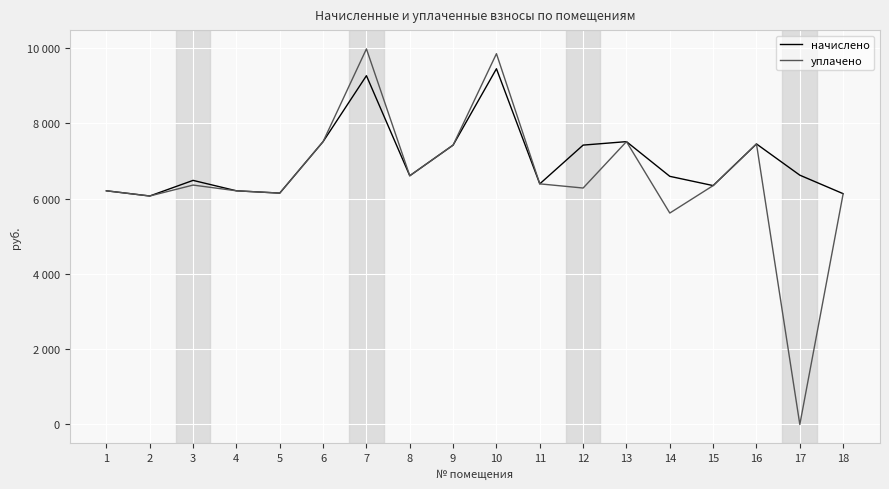

Reading right to left, transcribe all the data shown in this chart.

начислено: 18=6128.6	17=6620.2	16=7449.6	15=6343.7	14=6589.4	13=7511.0	12=7418.9	11=6389.8	10=9446.4	9=7418.9	8=6604.8	7=9262.1	6=7511.0	5=6144.0	4=6205.4	3=6481.9	2=6067.2	1=6205.4
уплачено: 18=6128.6	17=0.0	16=7450.1	15=6343.7	14=5614.5	13=7511.0	12=6278.9	11=6389.8	10=9846.4	9=7418.9	8=6604.8	7=9973.6	6=7511.0	5=6144.0	4=6205.4	3=6357.4	2=6067.2	1=6205.4